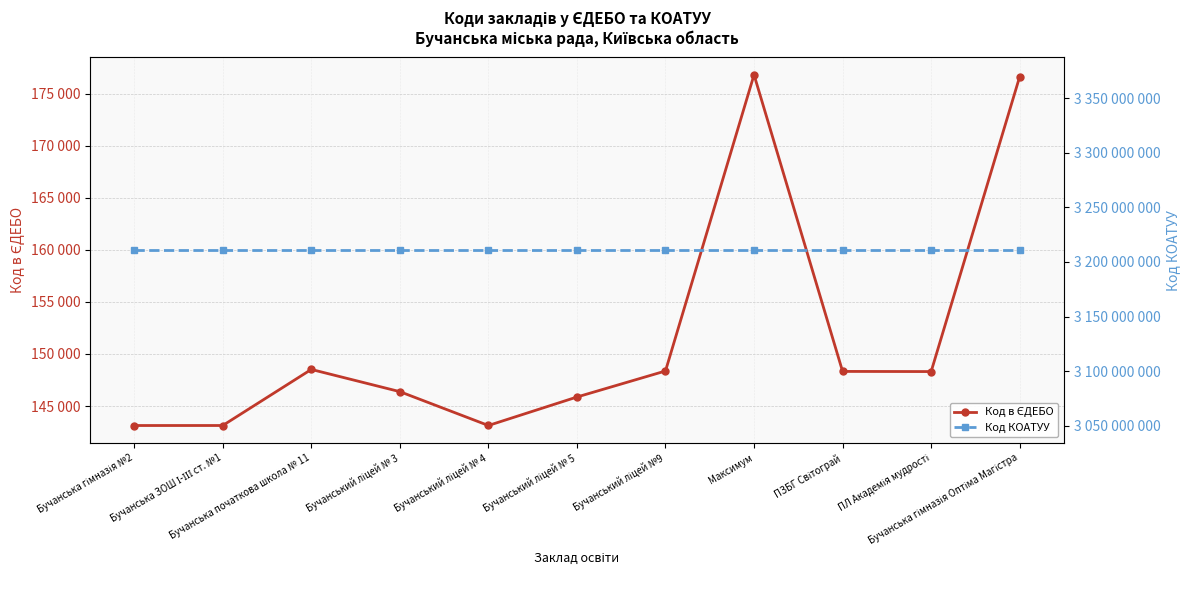

Which series has the largest range (max minus min)?

Код в ЄДЕБО